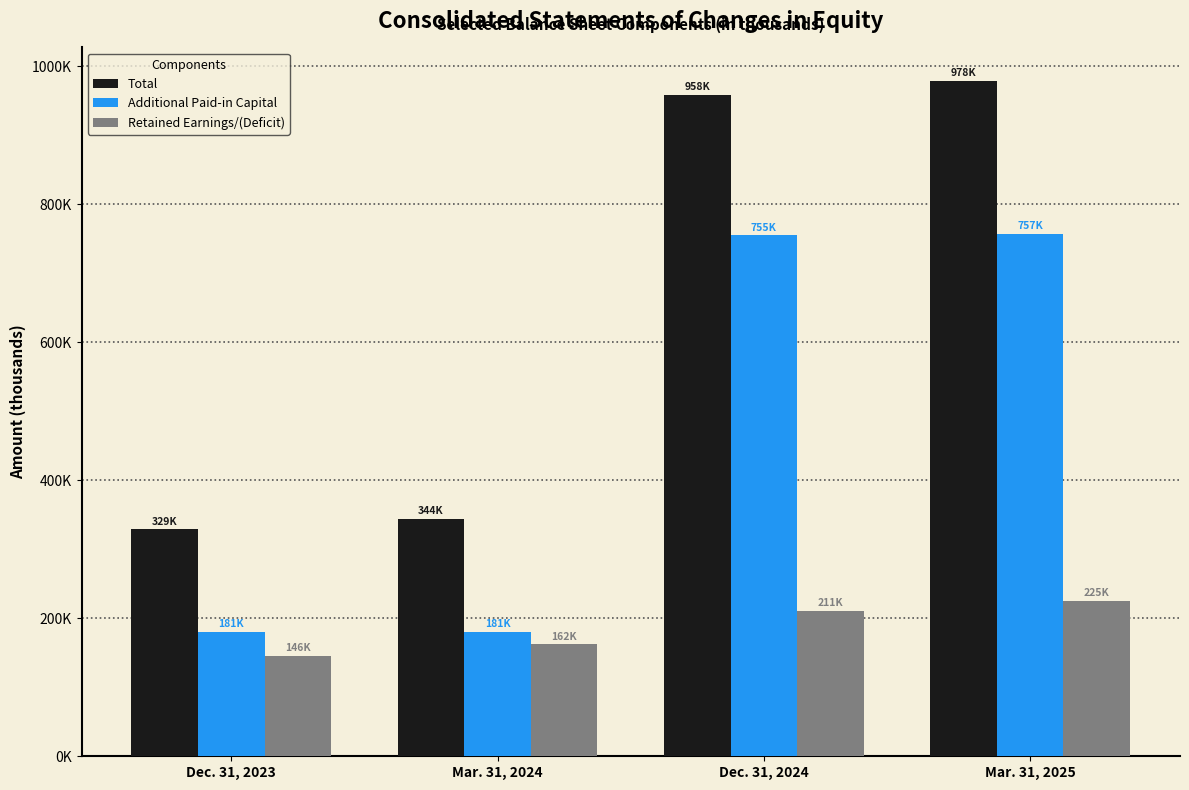

Which category has the lowest value in the Total series?

Dec. 31, 2023